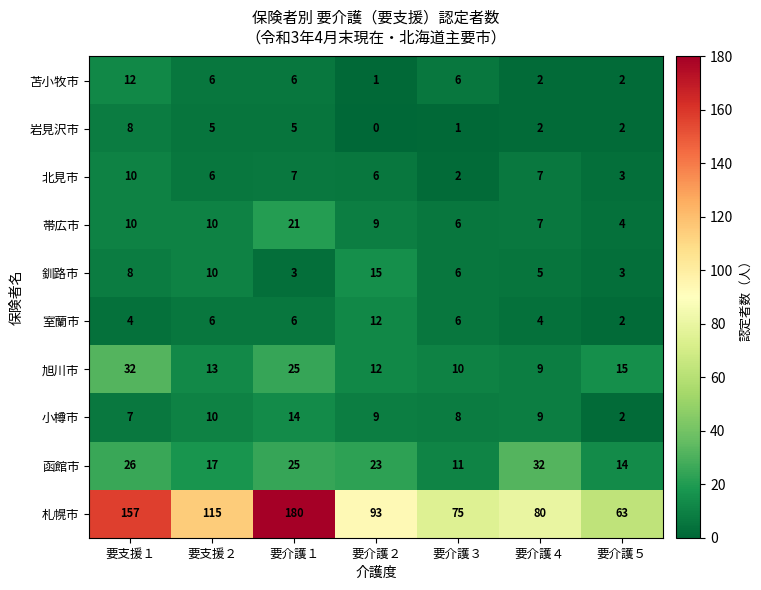

List the labels in order of 旭川市 value, largest first.

要支援１, 要介護１, 要介護５, 要支援２, 要介護２, 要介護３, 要介護４